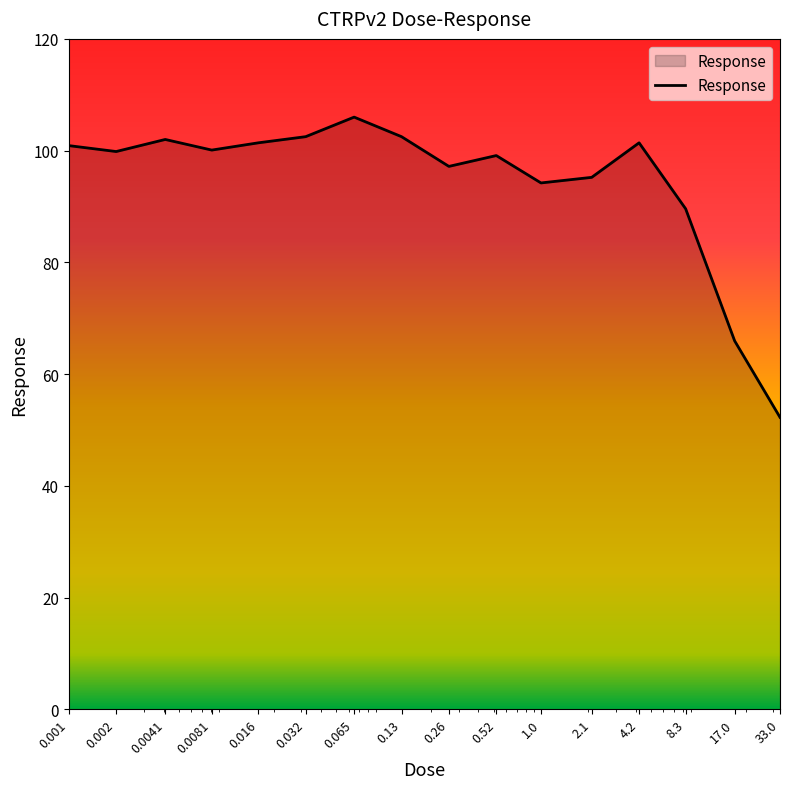

What is the minimum value shown in the chart?

52.3